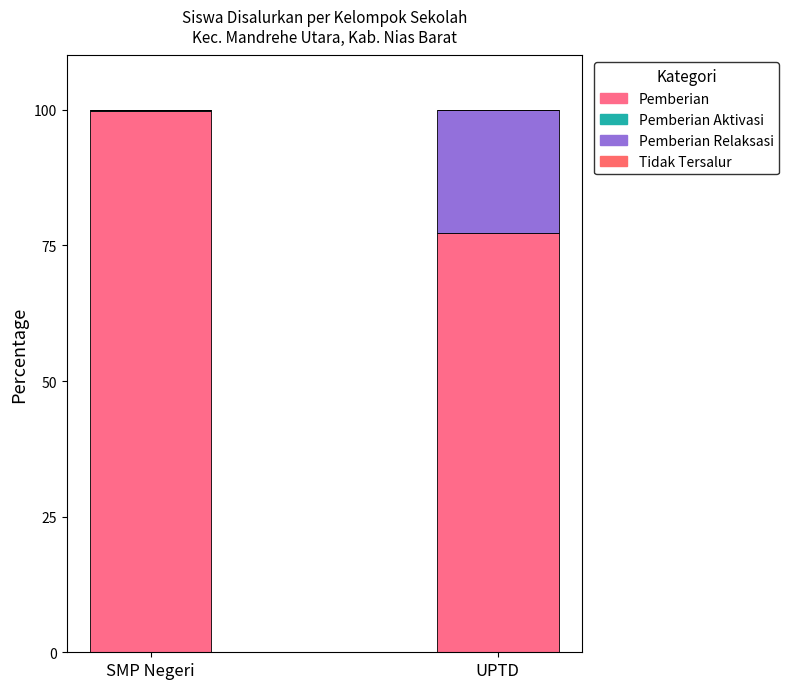

Are the bars horizontal?

No